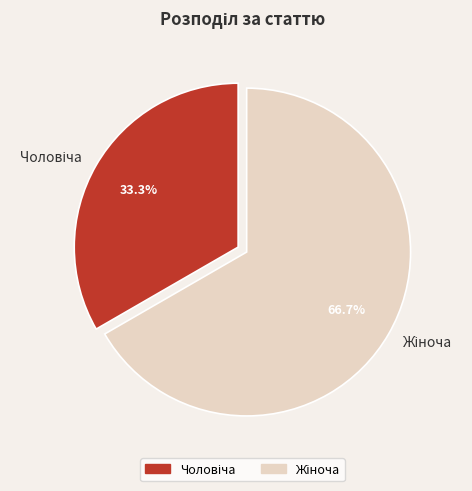

Is there a majority slice in this chart?

Yes